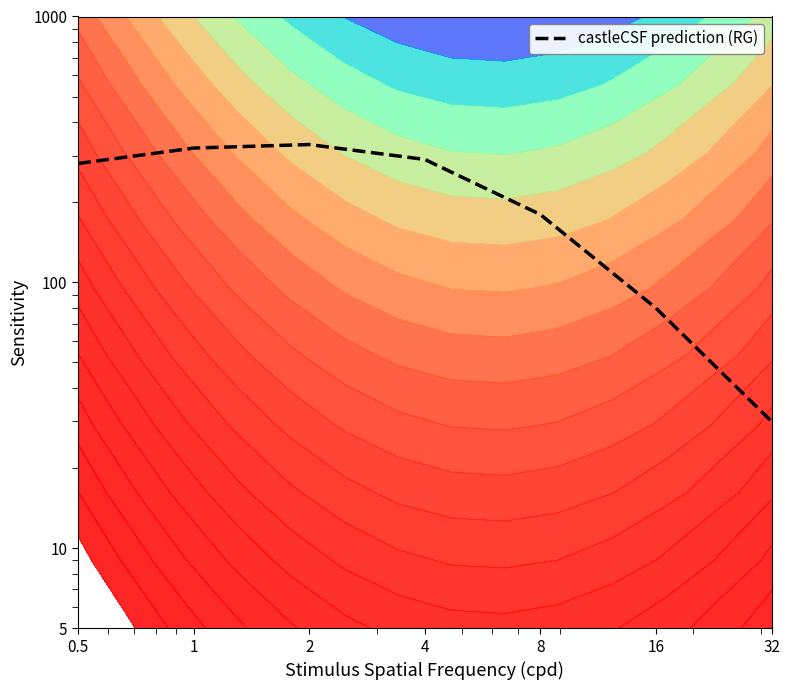

What is the average value?

216